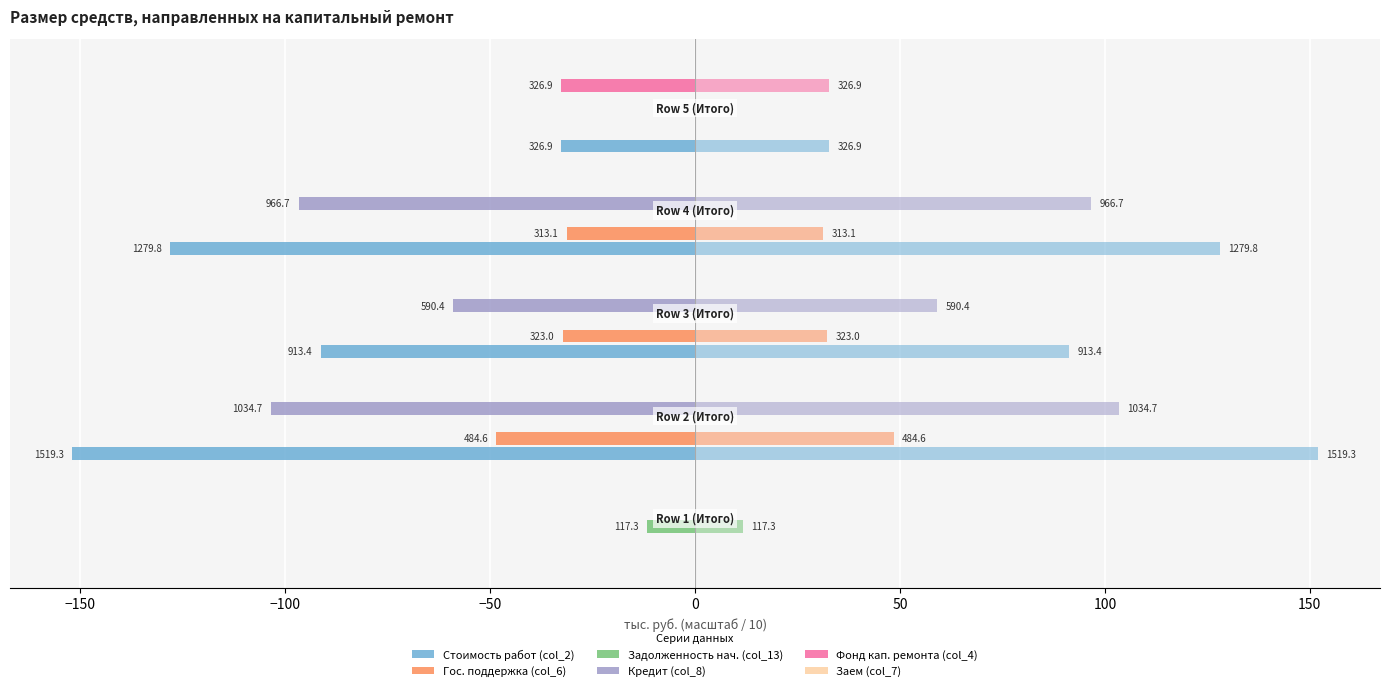

Is the value of Фонд кап. ремонта (col_4) at 0 greater than the value of Заем (col_7) at −100?

No